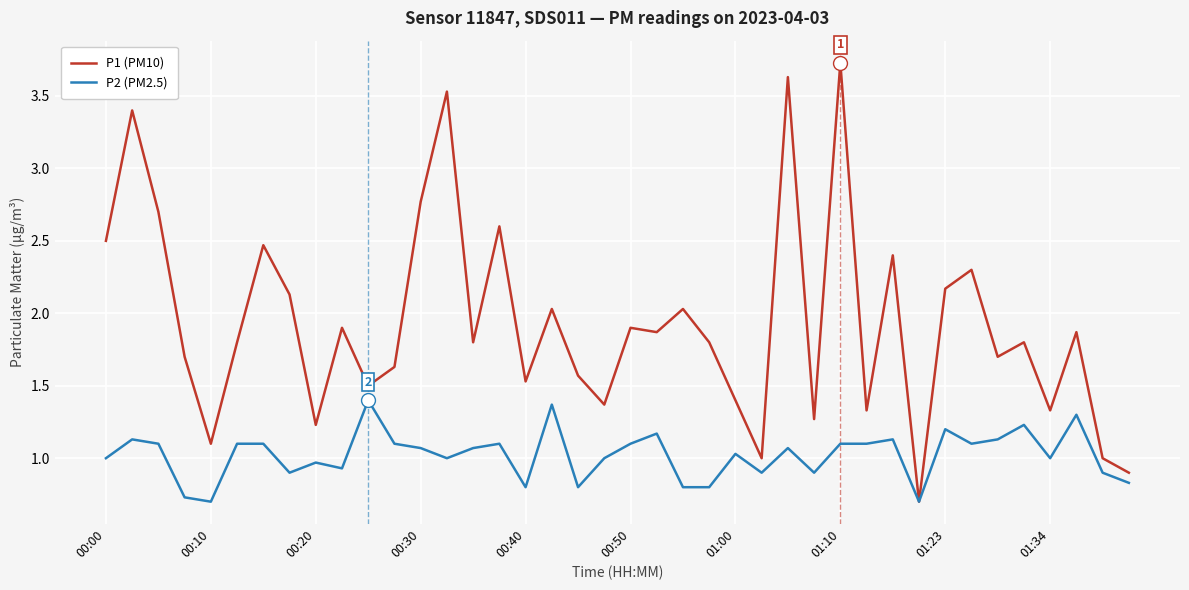

What are all the series names shown in the legend?

P1 (PM10), P2 (PM2.5)